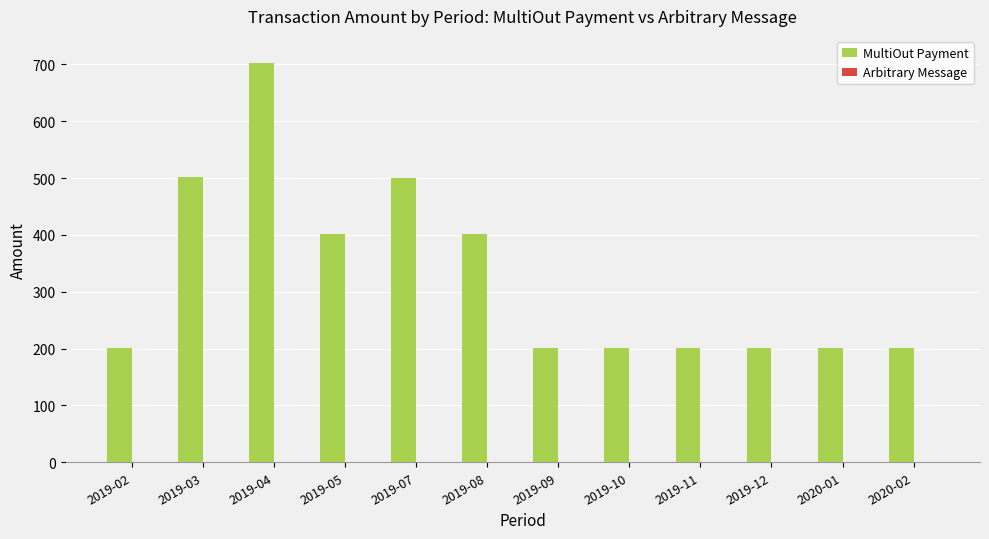

The value of MultiOut Payment at 2019-10 is 351.9. True or false?

False